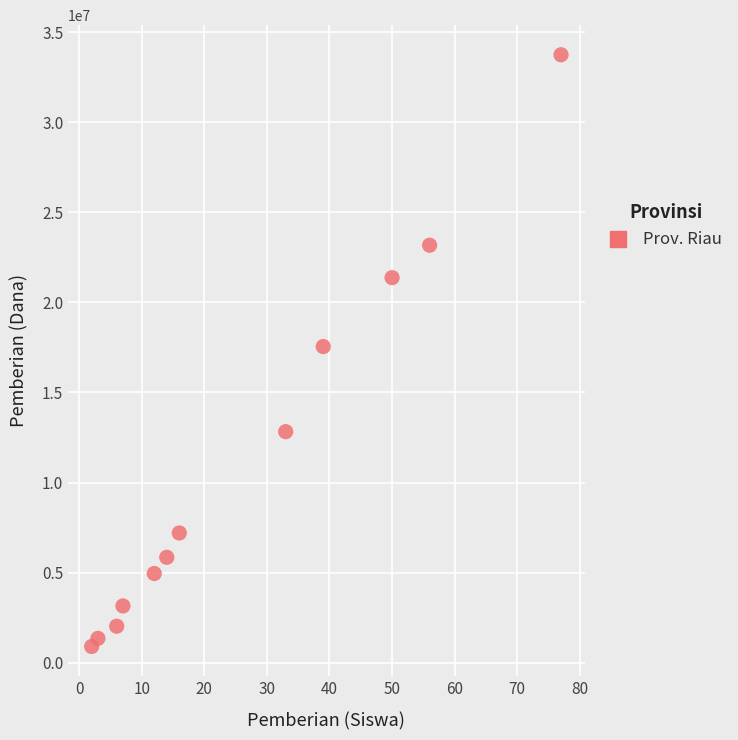

What is the average Y value?

11175000